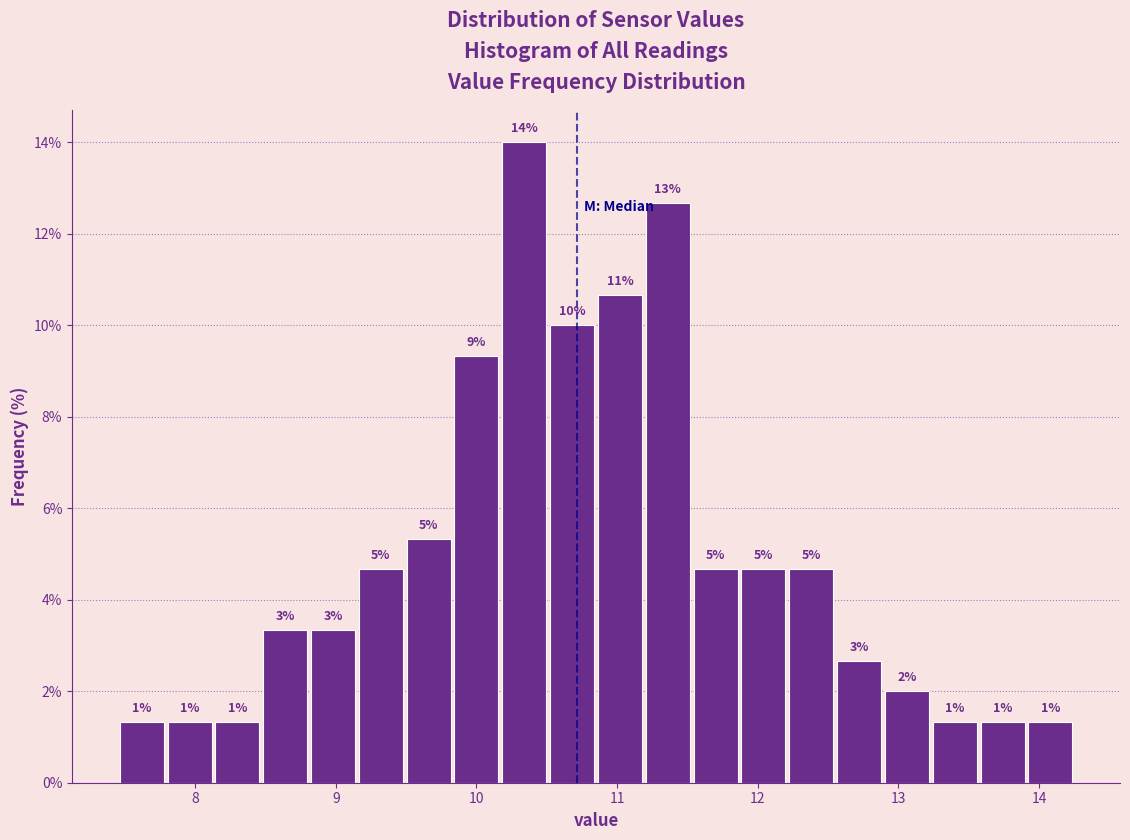

Read against the x-axis, roughly where is the centre of the tallest bar?

10.3